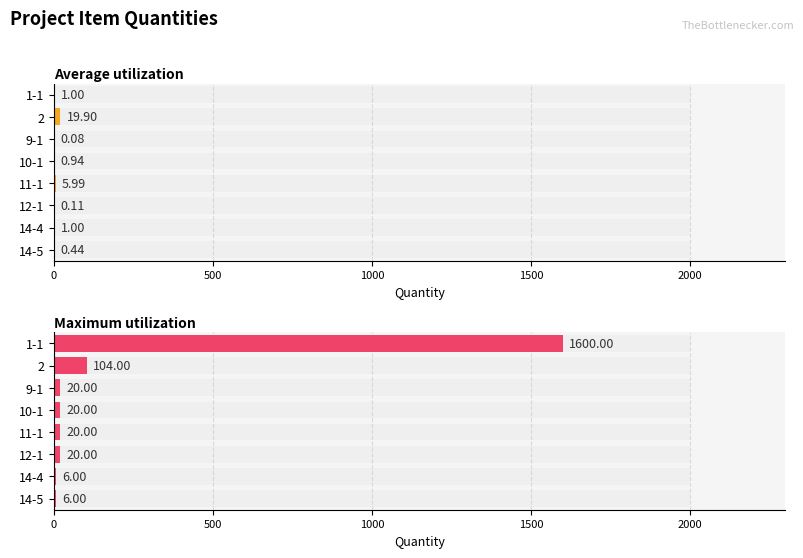

What is the label of the 1st bar from the left?

1-1